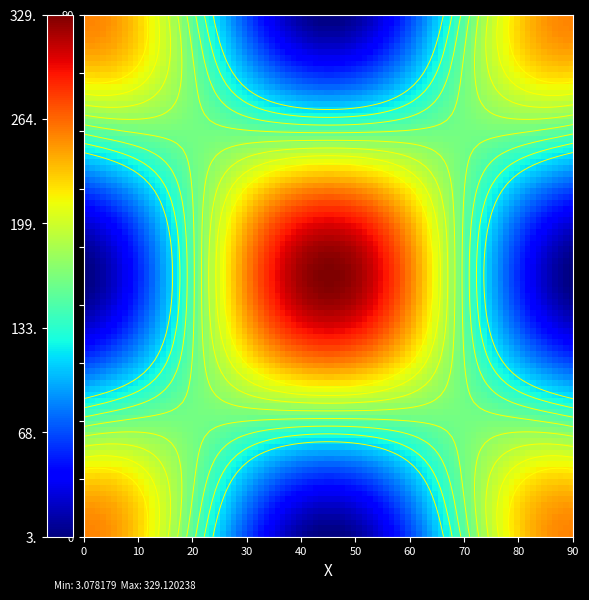

Is it true that 3d060953158bb9eac9b7c2177c2f251c69a1379 equals 5 at io_index?

False